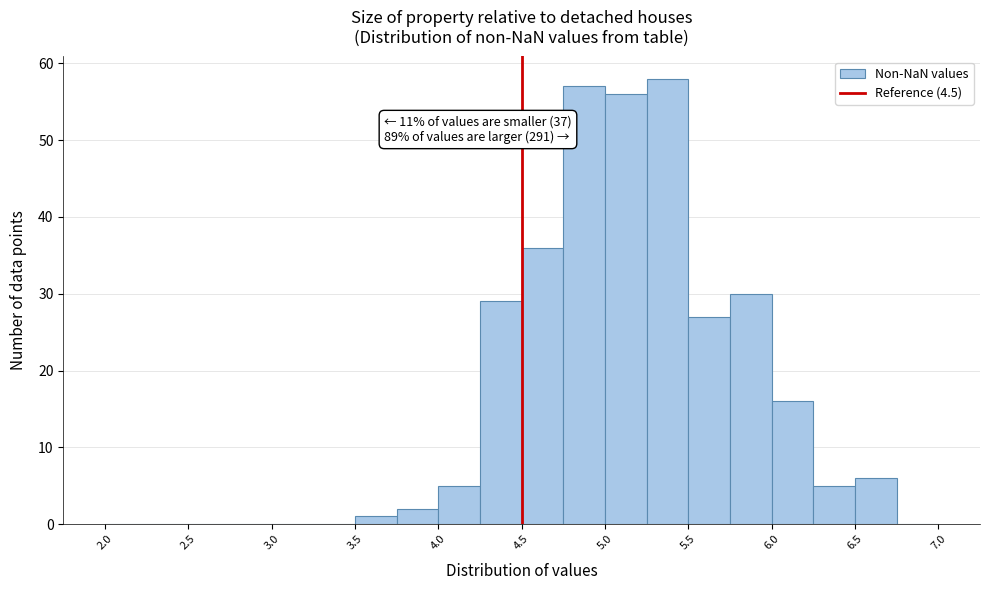

Which range on the x-axis has the tallest bar?

5.25 to 5.50